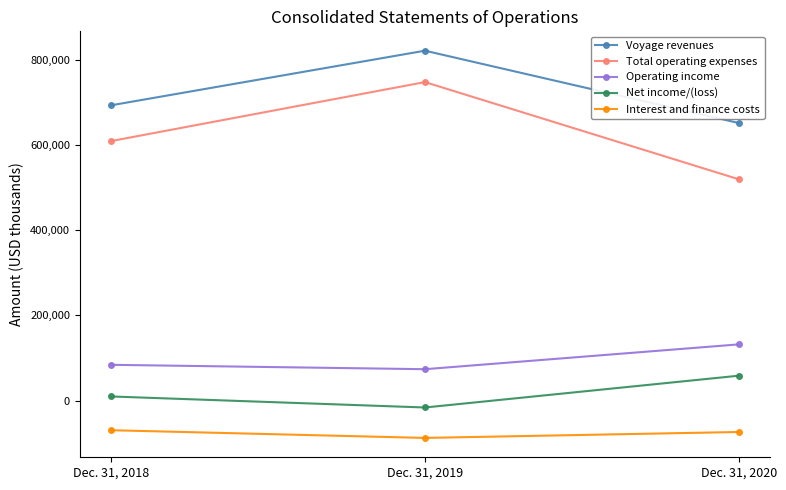

Which series changed the most between Dec. 31, 2018 and Dec. 31, 2020?

Total operating expenses